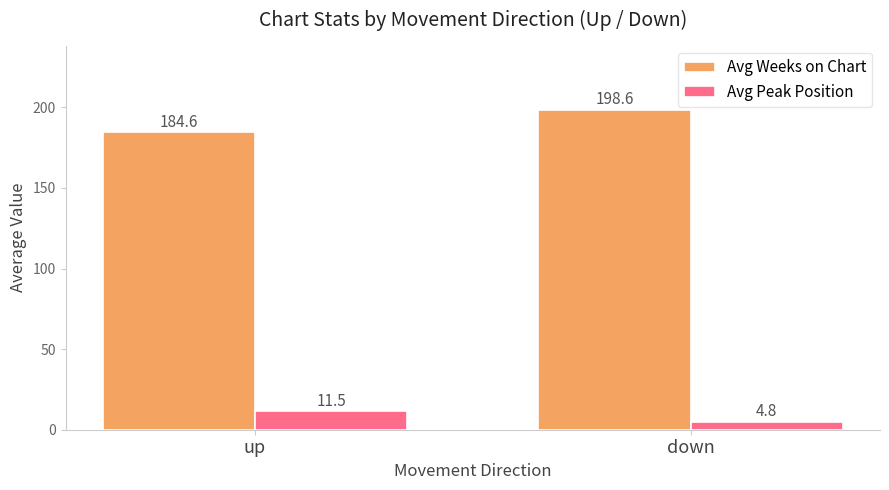

Reading left to right, what are all the values shown in this chart?

Avg Weeks on Chart: 184.6	198.6
Avg Peak Position: 11.5	4.8